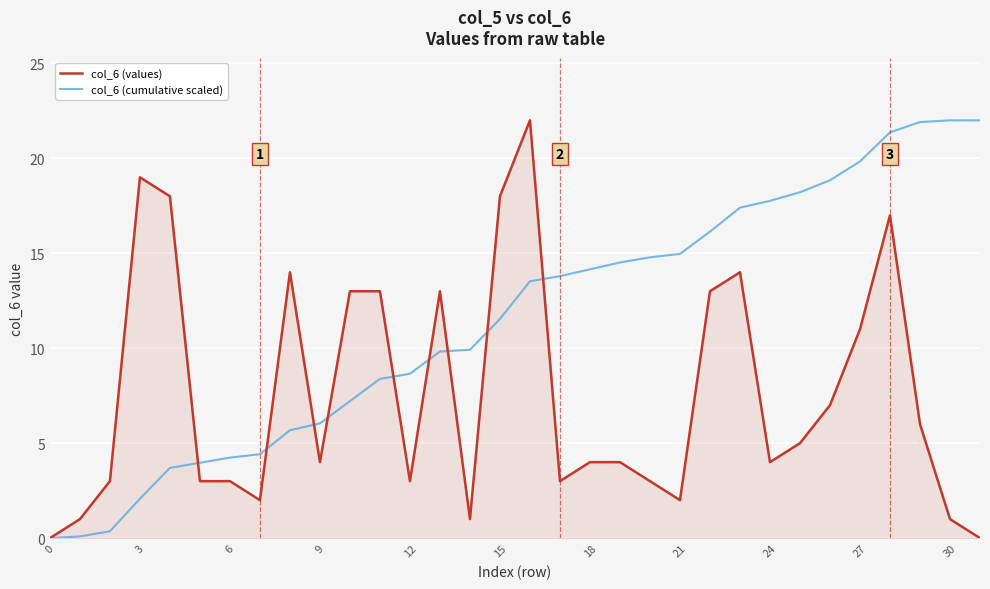

Which series has the largest total across all categories?

col_6 (cumulative scaled)